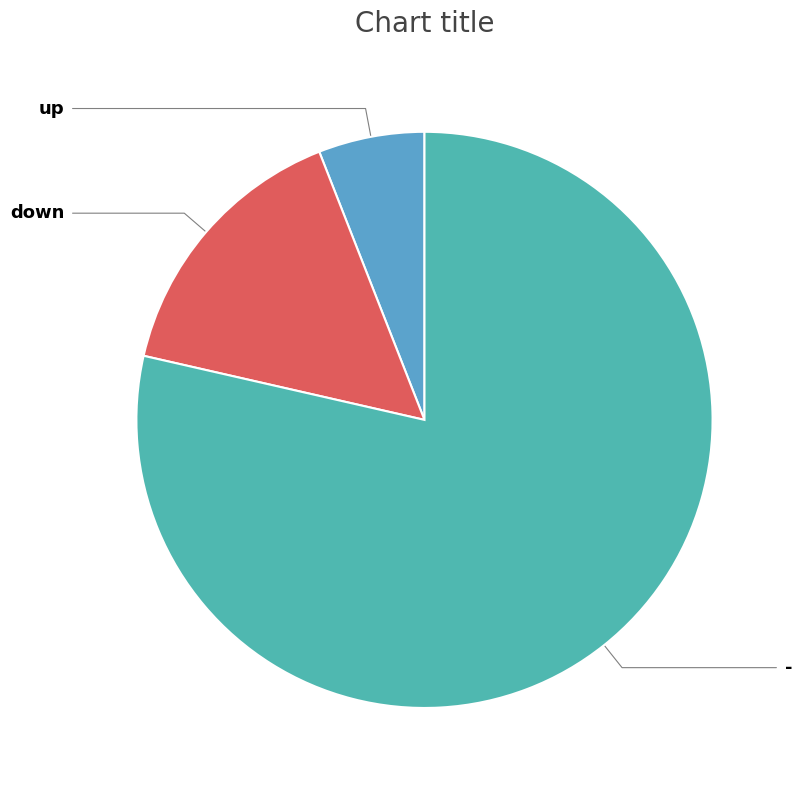

Count the number of slices in the pie.

3